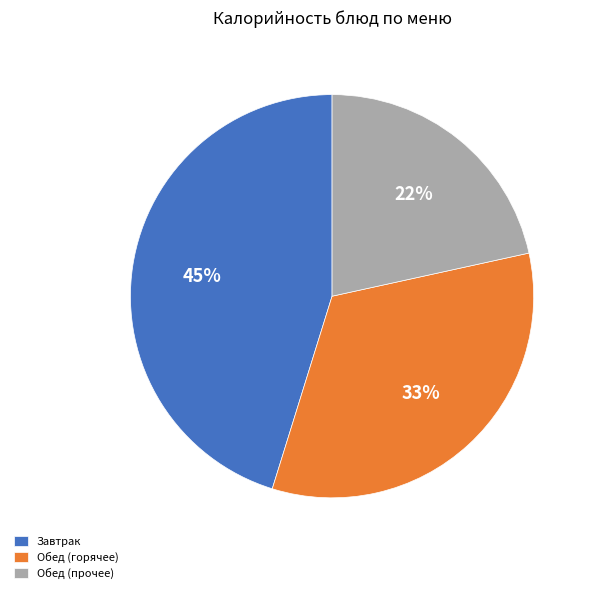

To the nearest percent, what portion does Обед (прочее) represent?

22%